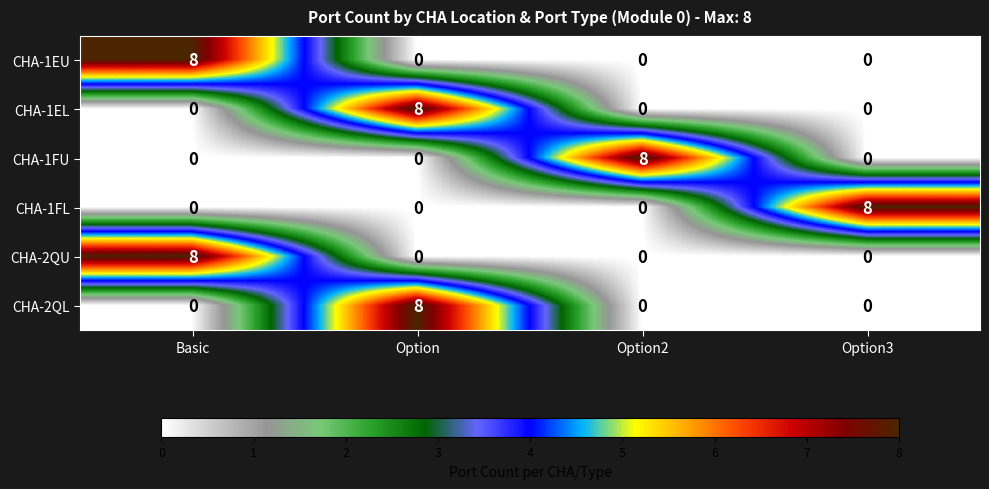

What is the difference between the maximum and minimum values in the CHA-1FL series?

8